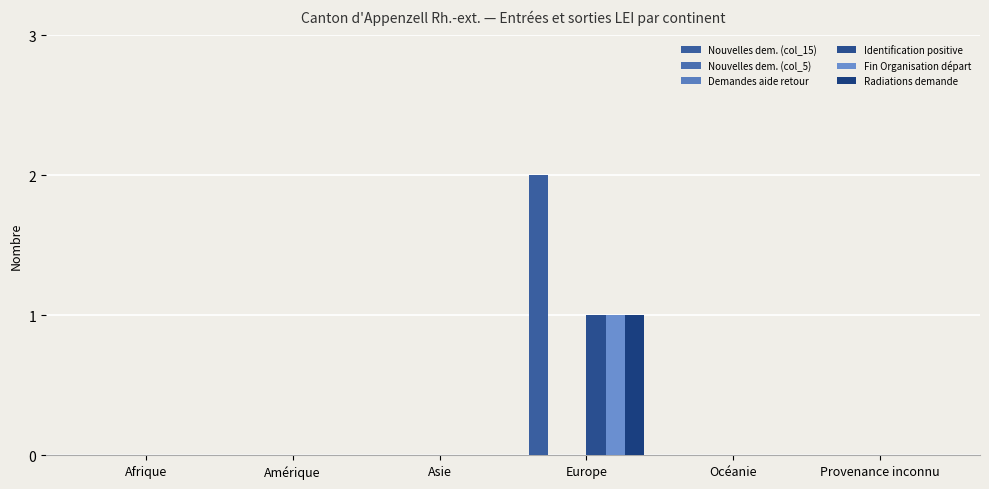

What is the highest value of the Radiations demande series?

1